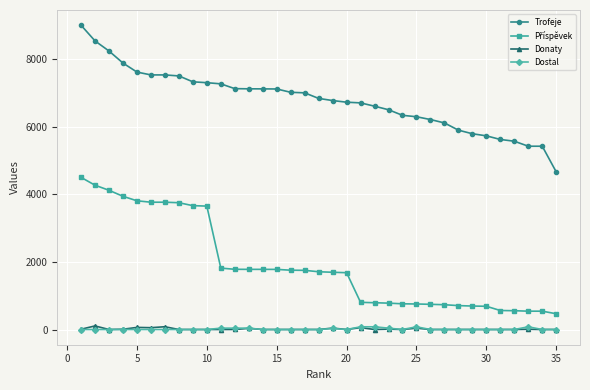

True or false: Donaty has more than 0 interior local peaks.

True